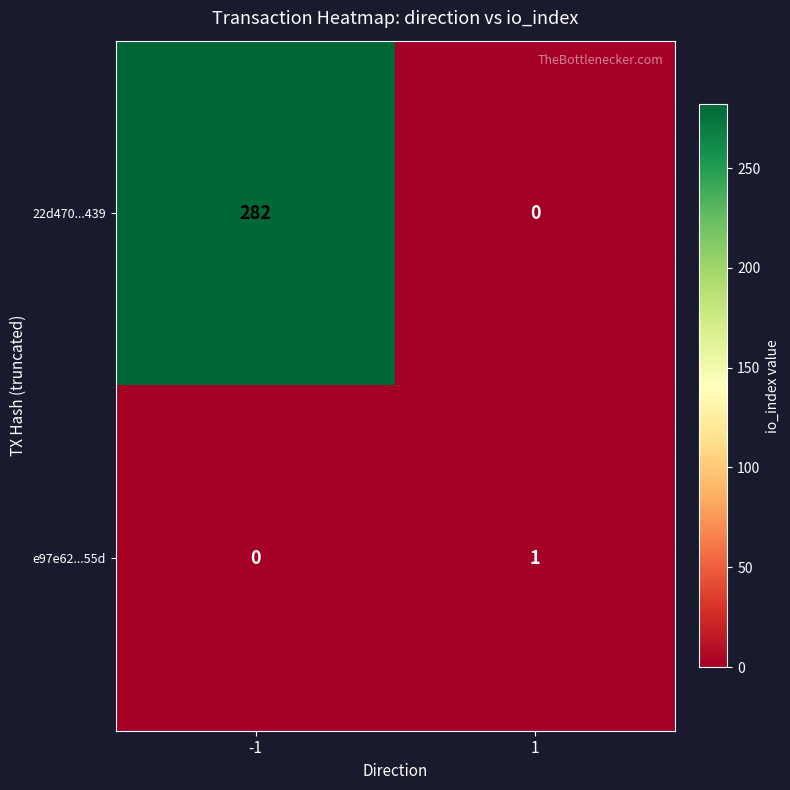

Which series has the widest spread of values?

22d470...439